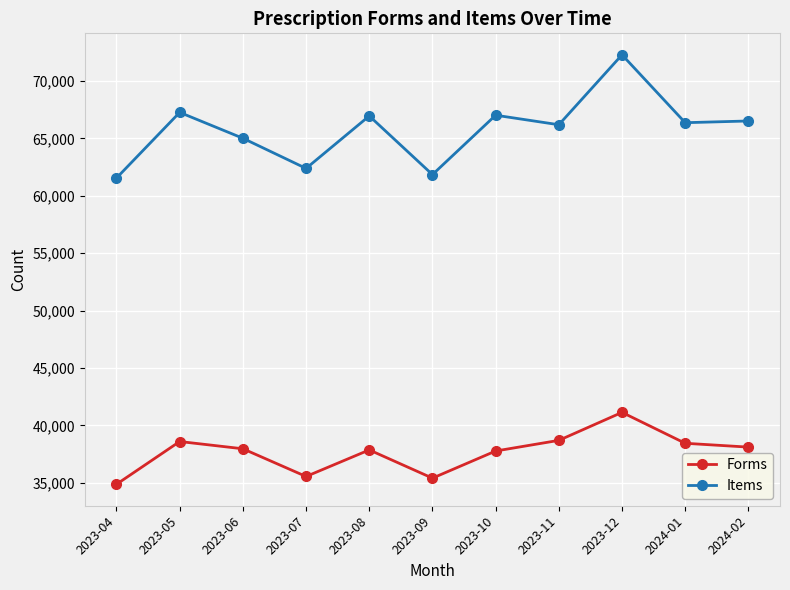

What is the difference between the highest and lowest values at 2023-05?

28662